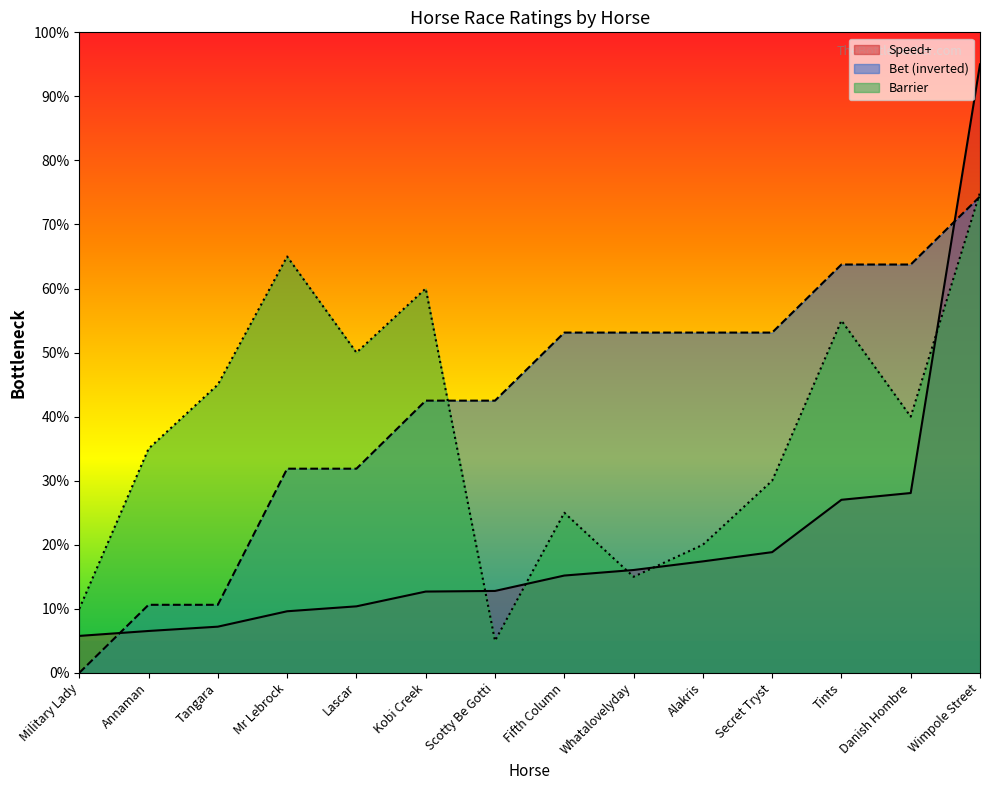

Rank the categories by Bet value from highest to lowest.

Wimpole Street, Tints, Danish Hombre, Fifth Column, Whatalovelyday, Alakris, Secret Tryst, Kobi Creek, Scotty Be Gotti, Mr Lebrock, Lascar, Annaman, Tangara, Military Lady